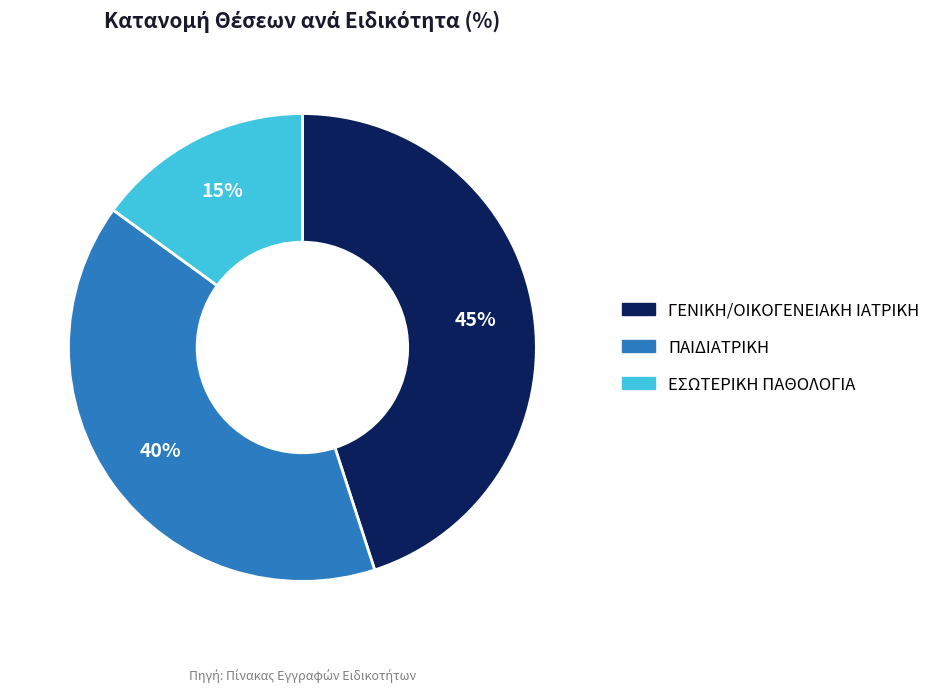

Does ΕΣΩΤΕΡΙΚΗ ΠΑΘΟΛΟΓΙΑ account for over 50% of the chart?

No